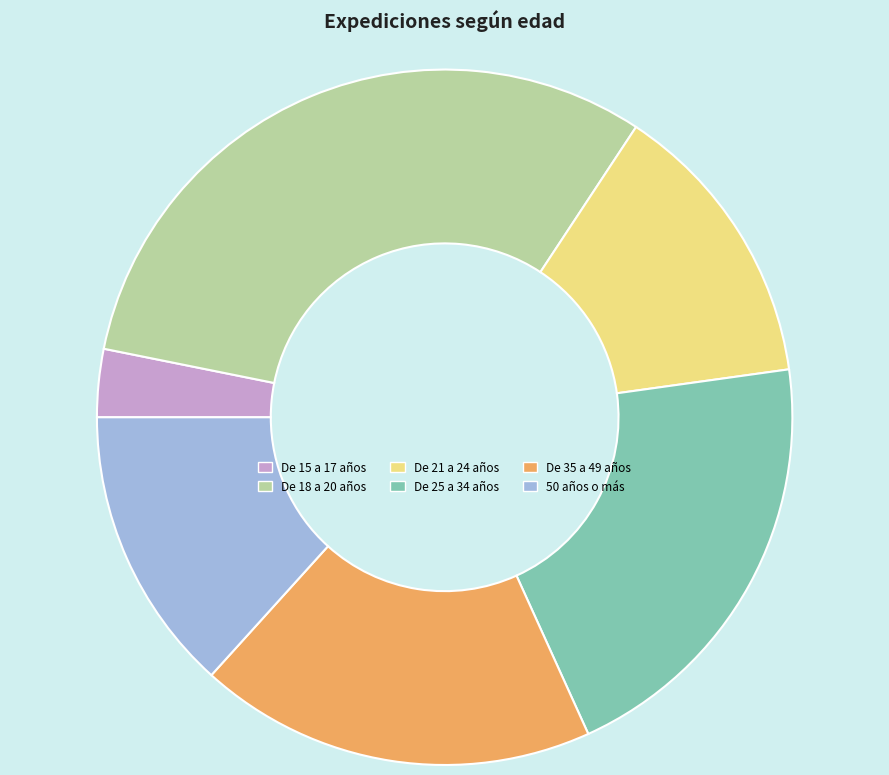

Is 50 años o más the majority of the pie?

No